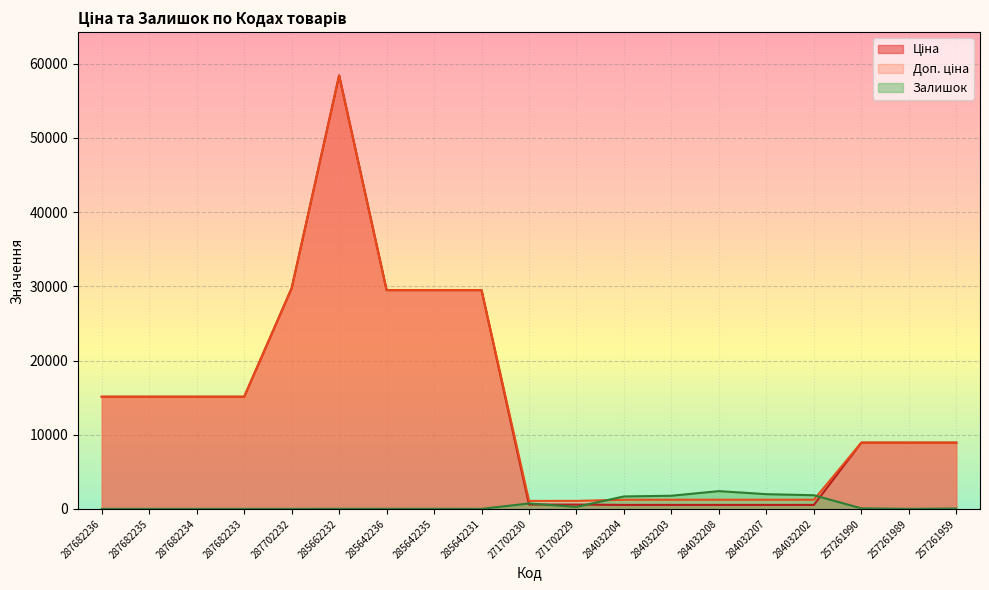

What is the minimum value for Ціна?

539.0